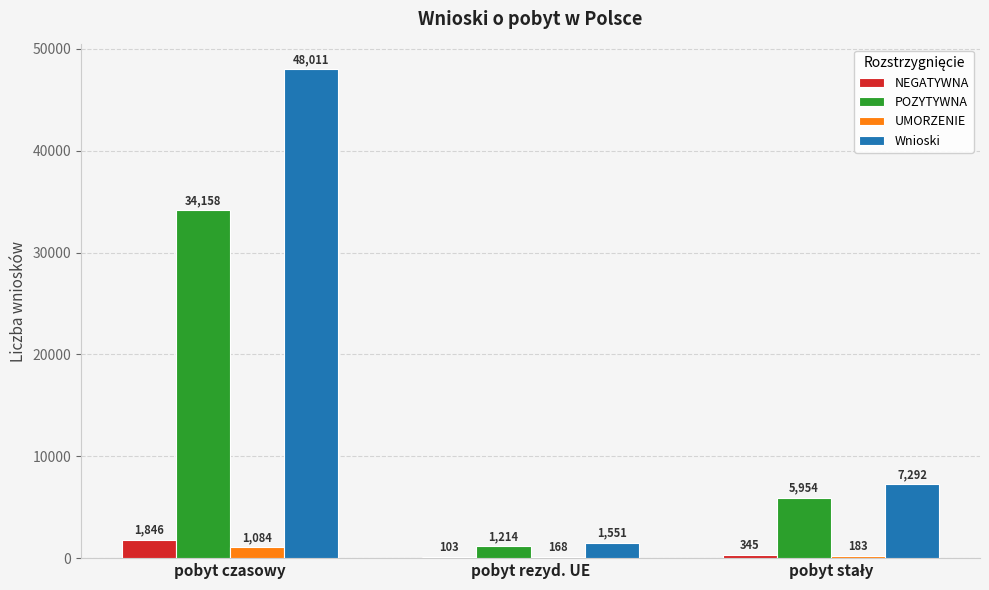

Which series changed the most between pobyt czasowy and pobyt rezyd. UE?

Wnioski